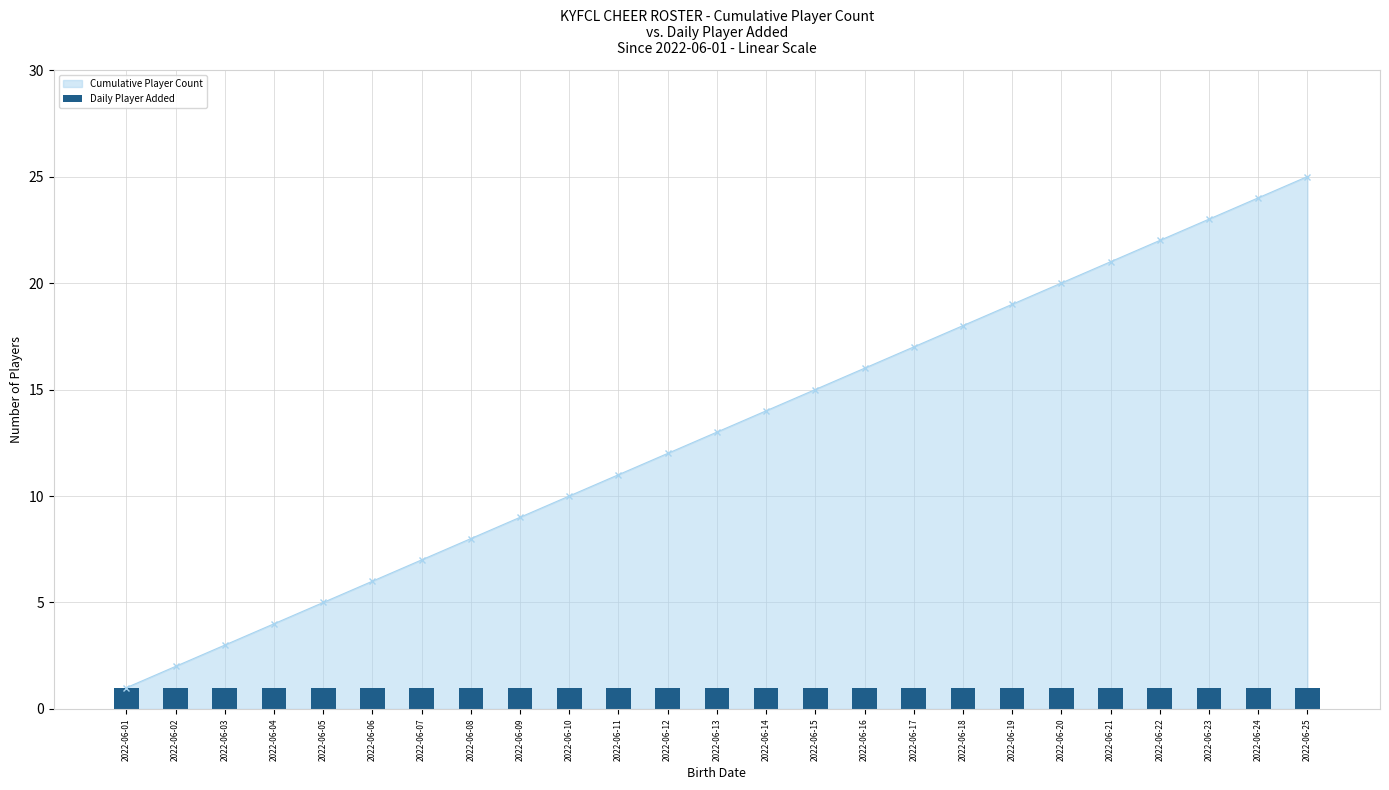

Are the bars horizontal?

No